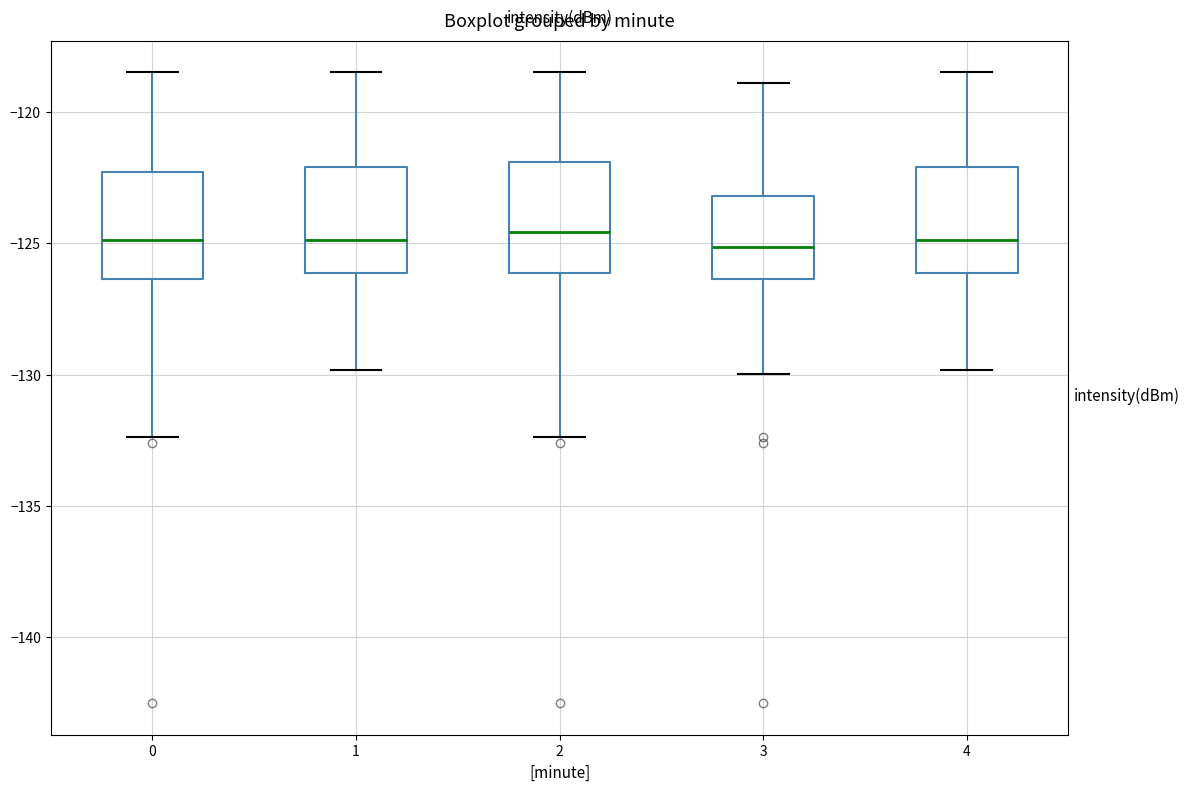

Reading left to right, read every box against the y-axis: the position of its median line, the range the box covers, and the ends of its whiskers. The values are not printed on the chart, so give them approximately, as read against the axis.

0: median -125.0, box -126.5 to -122.5, whiskers -132.5 to -118.5
1: median -125.0, box -126.0 to -122.0, whiskers -130.0 to -118.5
2: median -124.5, box -126.0 to -122.0, whiskers -132.5 to -118.5
3: median -125.0, box -126.5 to -123.0, whiskers -130.0 to -119.0
4: median -125.0, box -126.0 to -122.0, whiskers -130.0 to -118.5